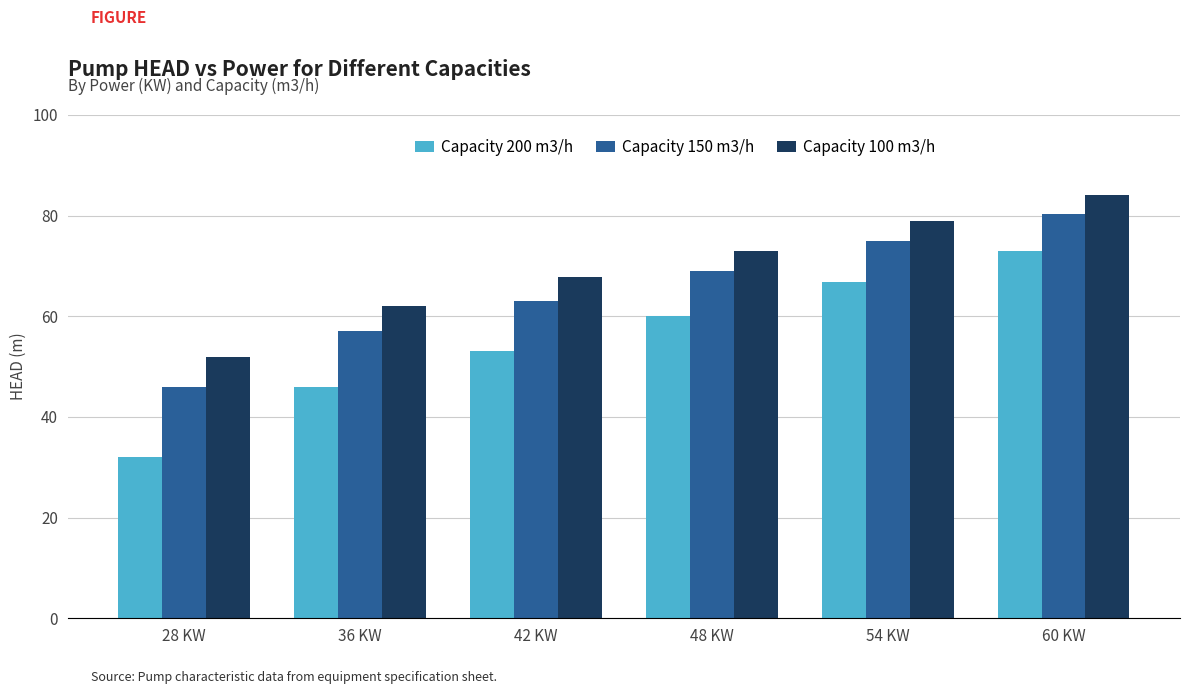

What is the label of the 3rd bar from the left?

42 KW